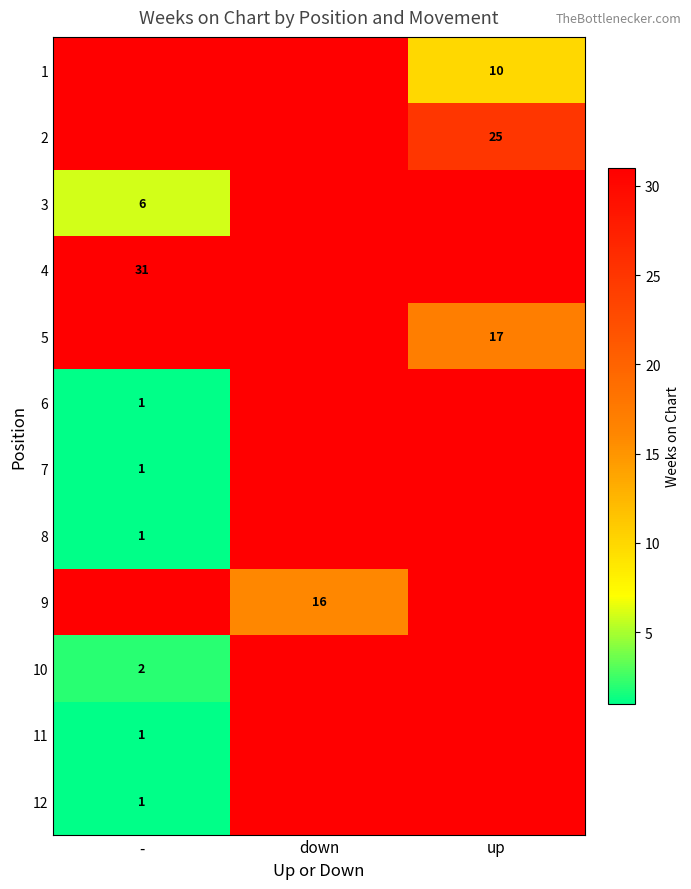

What is the minimum value shown in the chart?

1.0